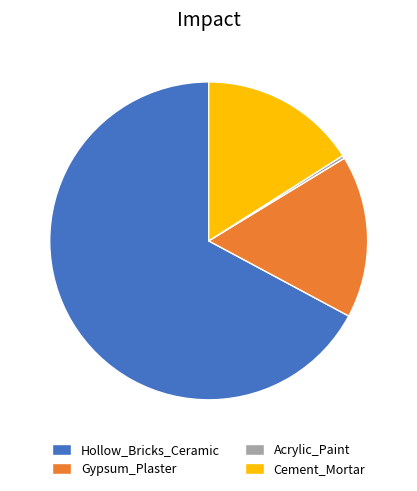

Count the number of slices in the pie.

4